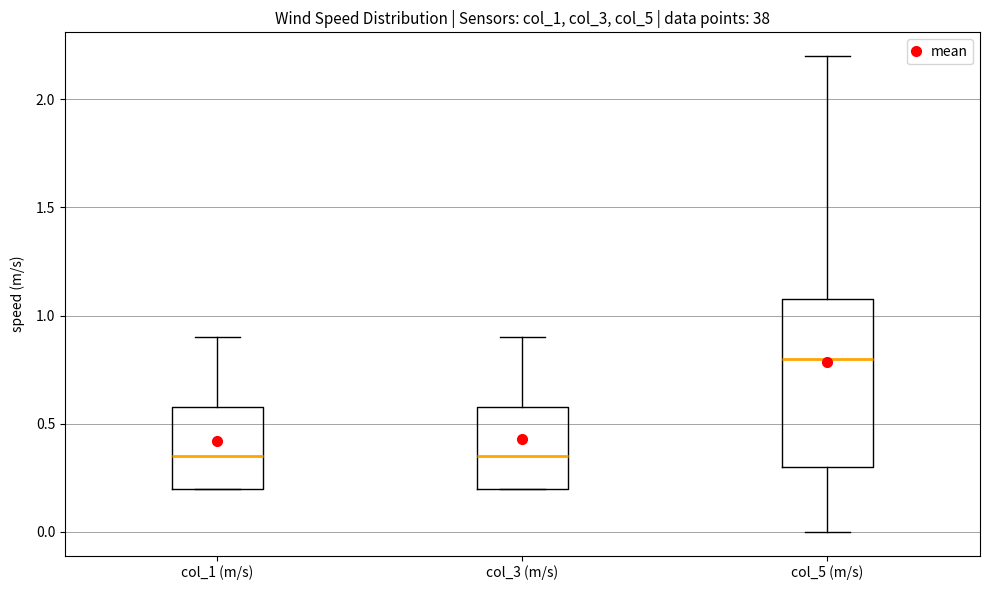

Reading left to right, read every box against the y-axis: the position of its median line, the range the box covers, and the ends of its whiskers. The values are not printed on the chart, so give them approximately, as read against the axis.

col_1 (m/s): median 0.35, box 0.20 to 0.60, whiskers 0.20 to 0.90
col_3 (m/s): median 0.35, box 0.20 to 0.60, whiskers 0.20 to 0.90
col_5 (m/s): median 0.80, box 0.30 to 1.10, whiskers 0.00 to 2.20